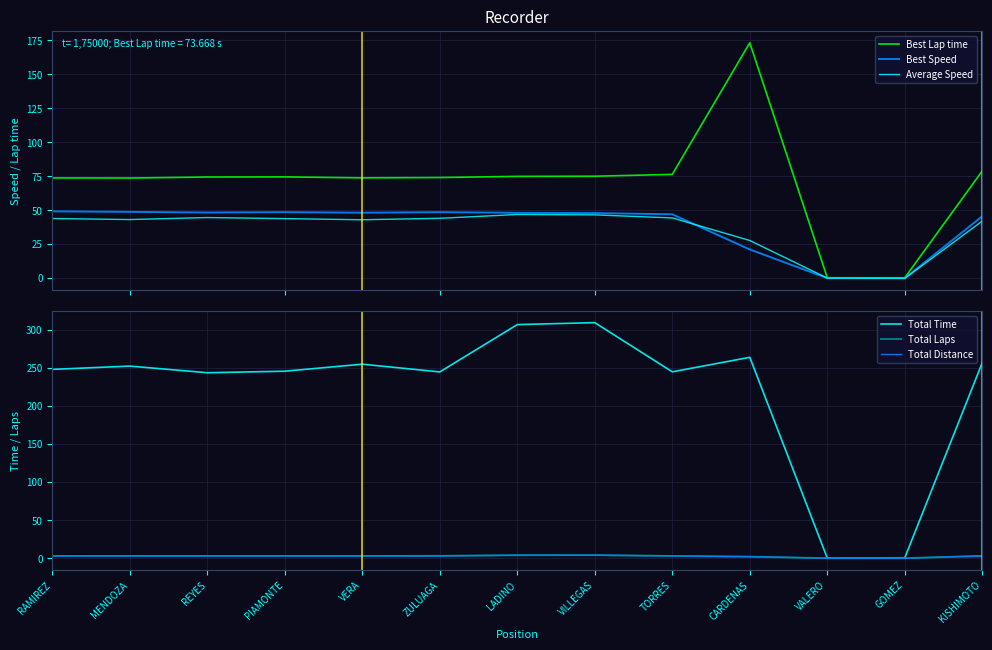

In Average Speed, how many points are lower than both neighbors (excluding endpoints)?

3